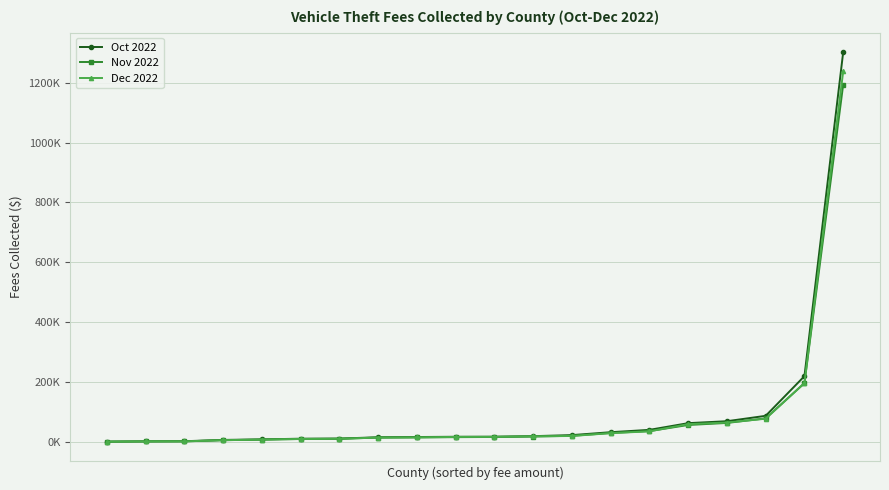

Is this an area chart (filled region under the line)?

No